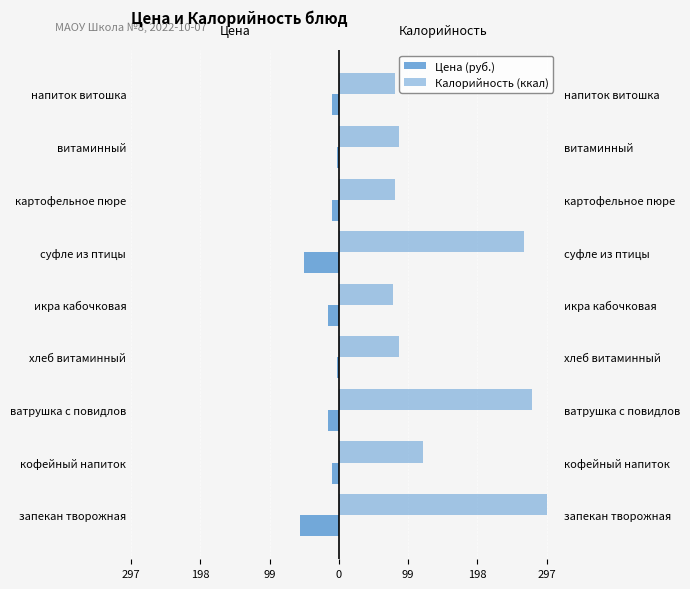

What is the value of the Цена (руб.) bar at the 3rd from the left?

-15.6